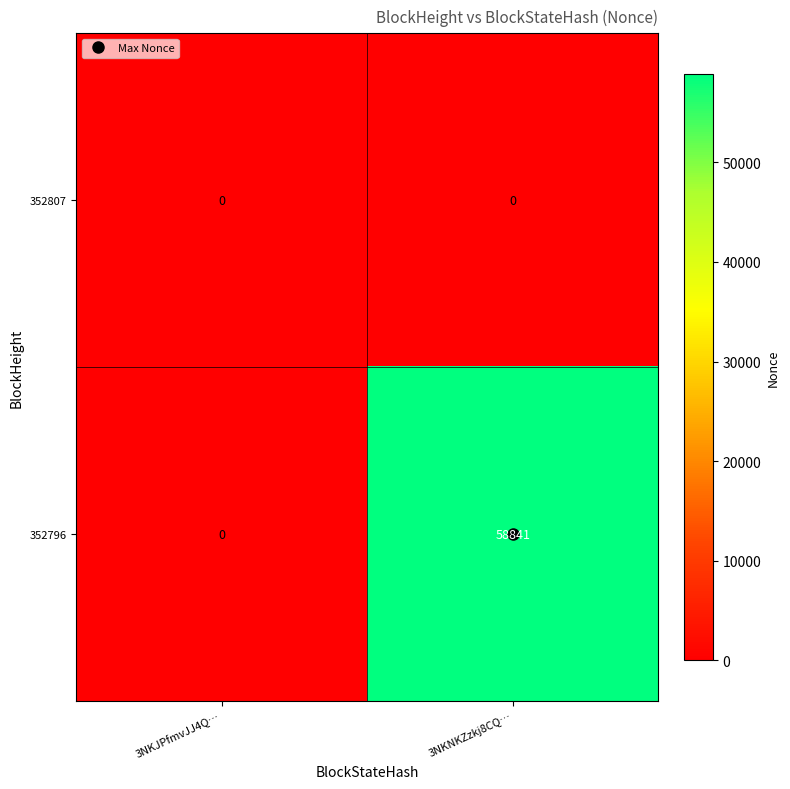

At 3NKNKZzkj8CQ…, list the series in order from largest to smallest.

352796, 352807